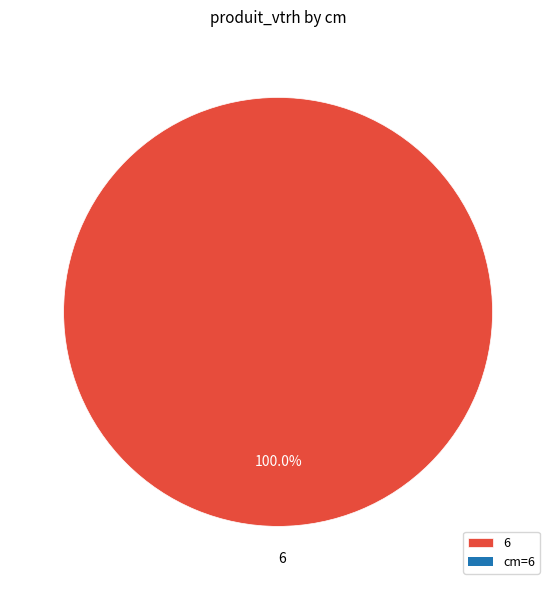

How many slices are in this pie chart?

1